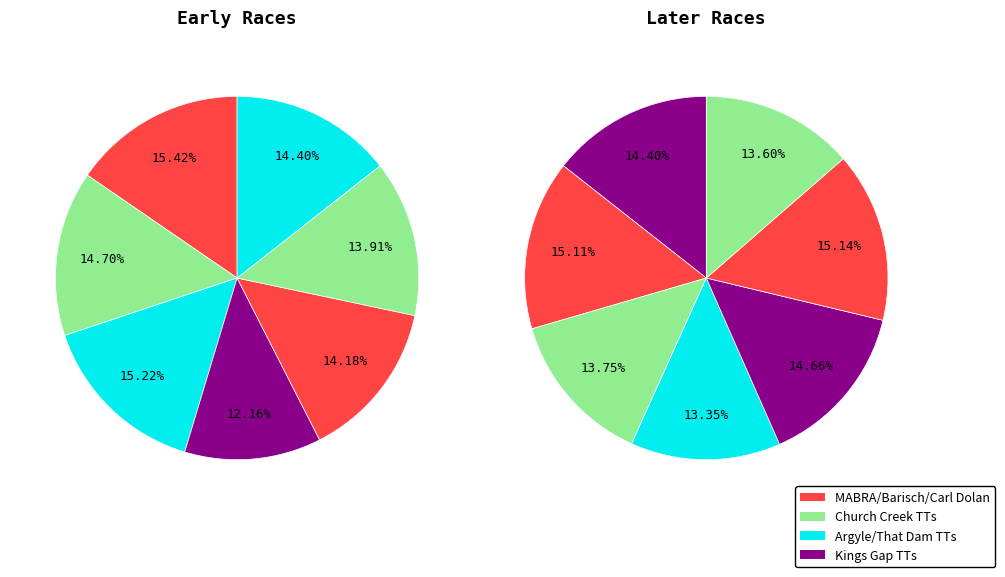

Is the sum of Church Creek TT #2 (2022) and Kings Gap 2022 greater than half?

No